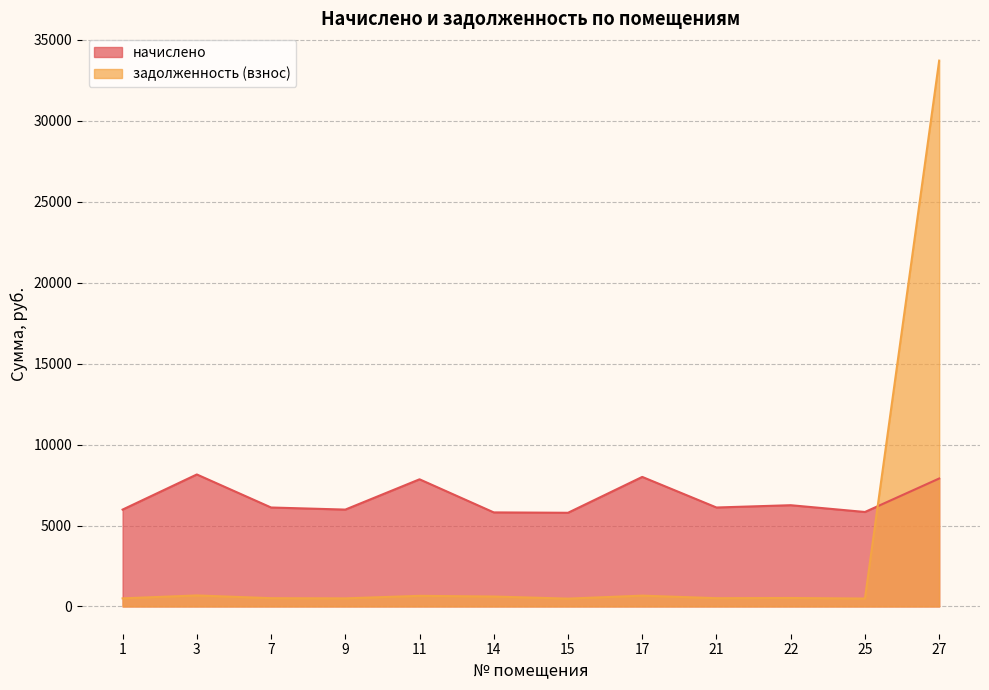

Is the value of начислено at 22 greater than the value of задолженность (взнос) at 11?

Yes